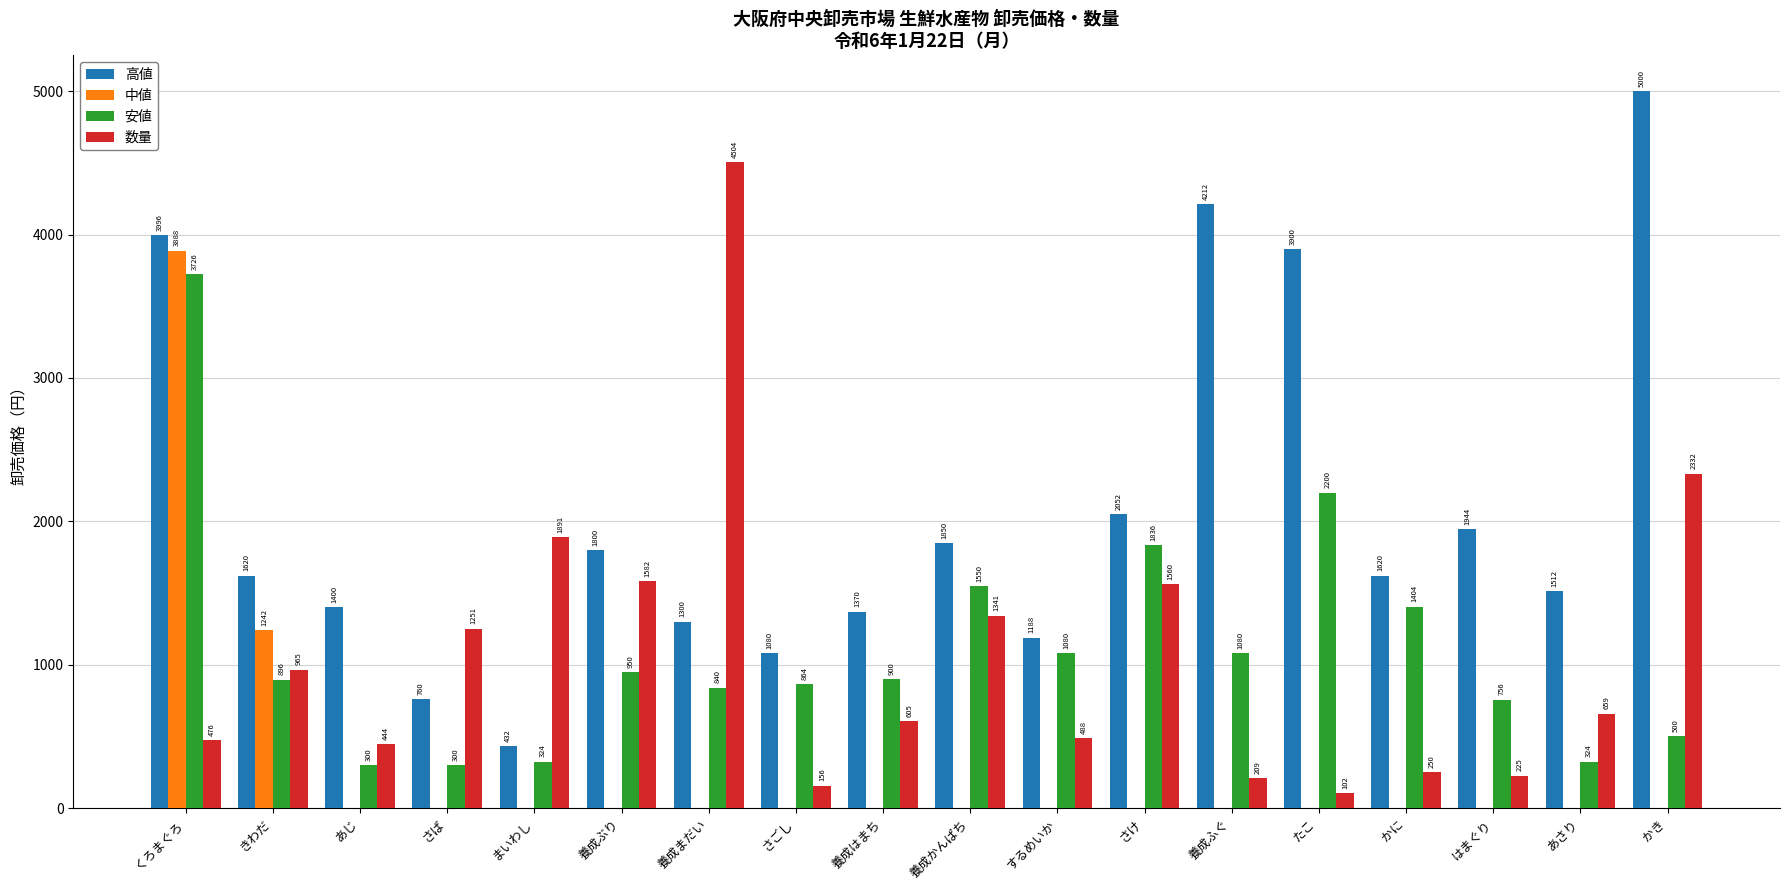

What is the average value of the 数量 series?

1058